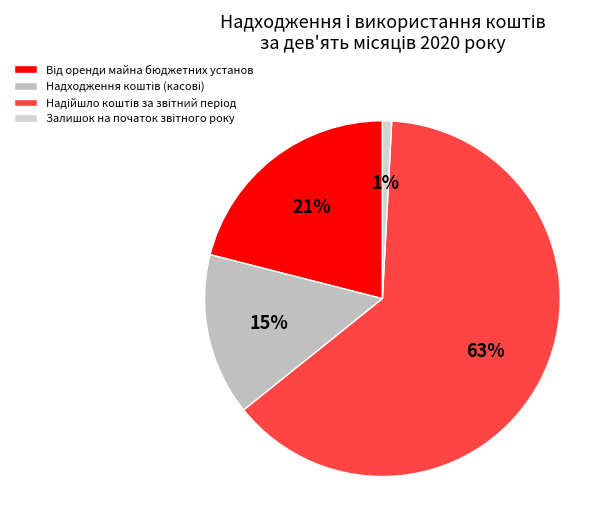

Is there a majority slice in this chart?

Yes